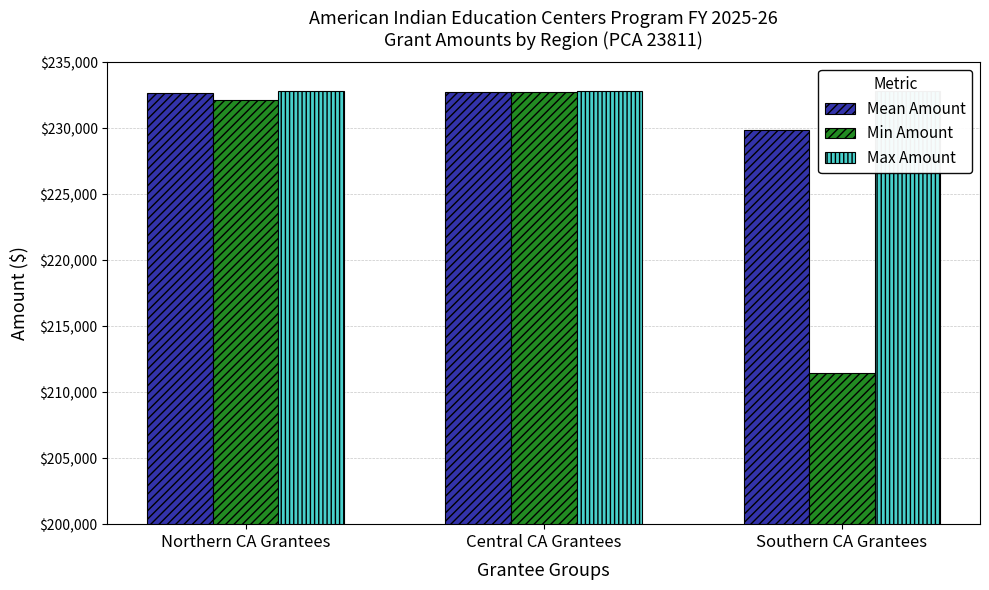

Is it true that Min Amount equals 211459.1 at Southern CA Grantees?

True